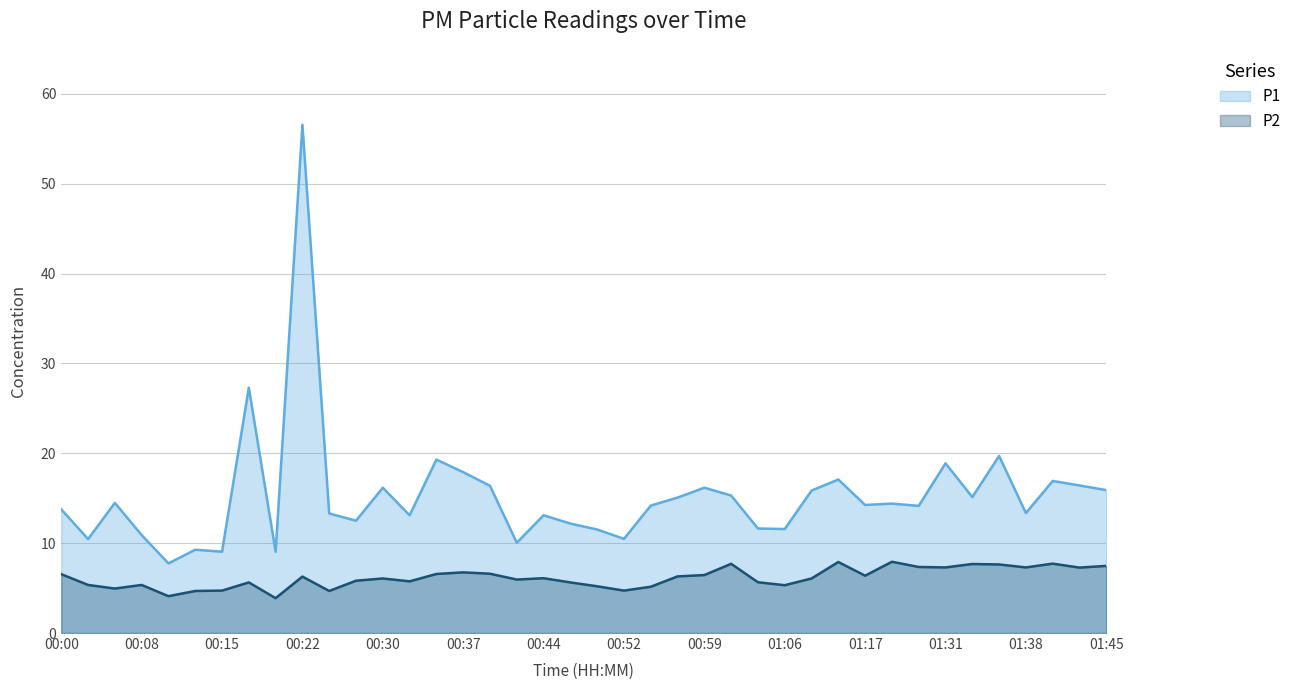

Does the chart display data point markers on the line(s)?

No